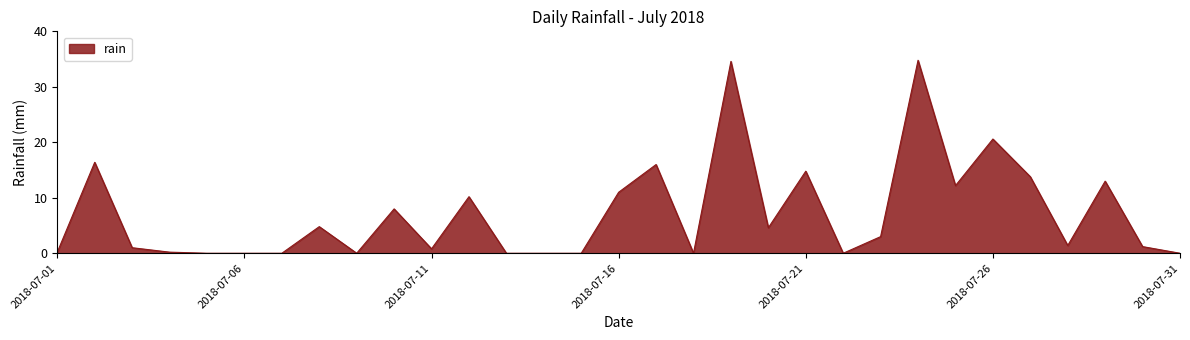

Reading left to right, transcribe all the data shown in this chart.

0.2	16.4	1.0	0.2	0.0	0.0	0.0	4.8	0.0	8.0	0.8	10.2	0.0	0.0	0.0	11.0	16.0	0.0	34.6	4.6	14.8	0.0	3.0	34.8	12.2	20.6	13.8	1.4	13.0	1.2	0.0